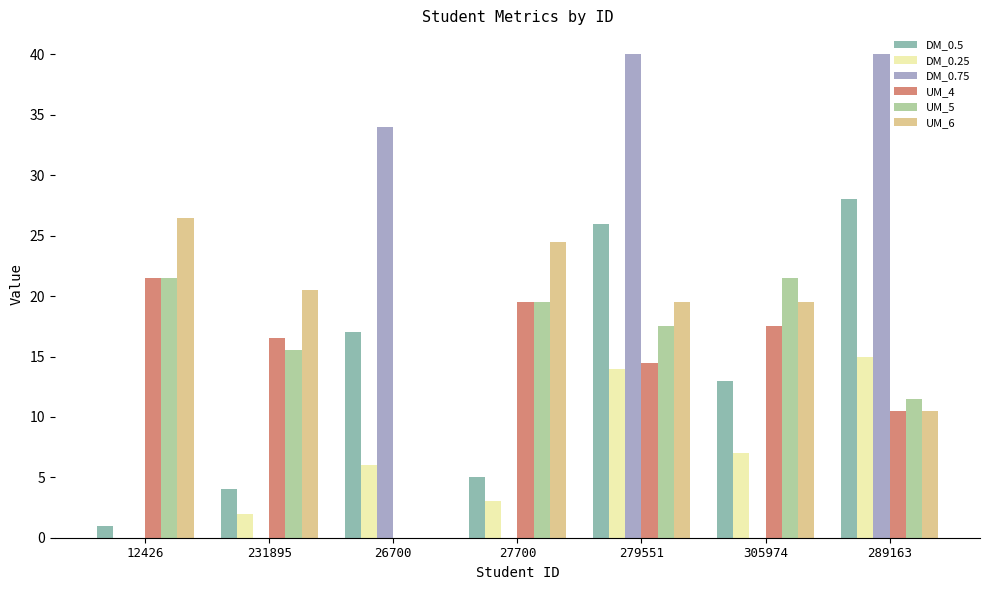

What is the total value across all series at 279551?

131.5